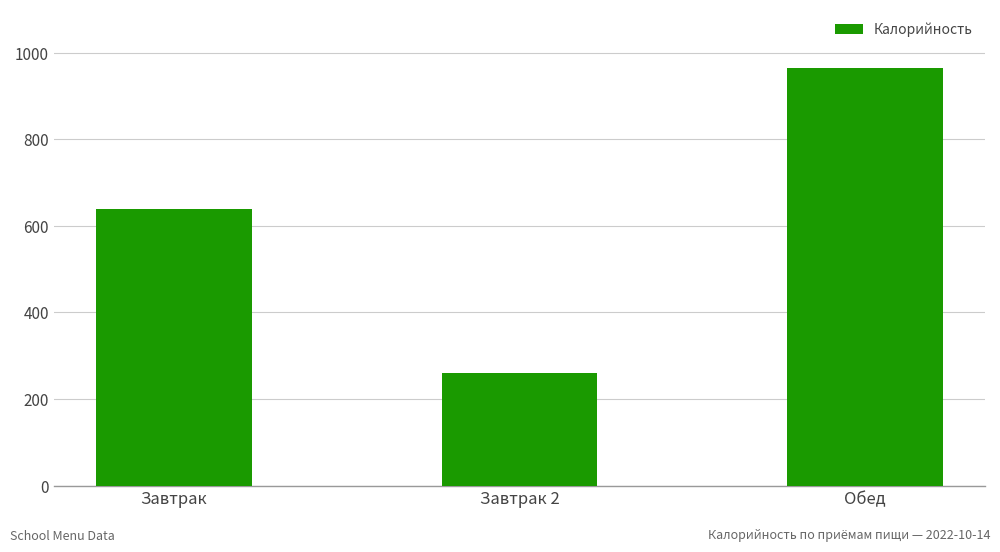

What is the difference between the maximum and second lowest values?

326